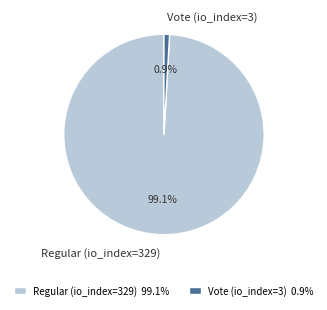

Rank the categories by value from highest to lowest.

Regular (io_index=329), Vote (io_index=3)